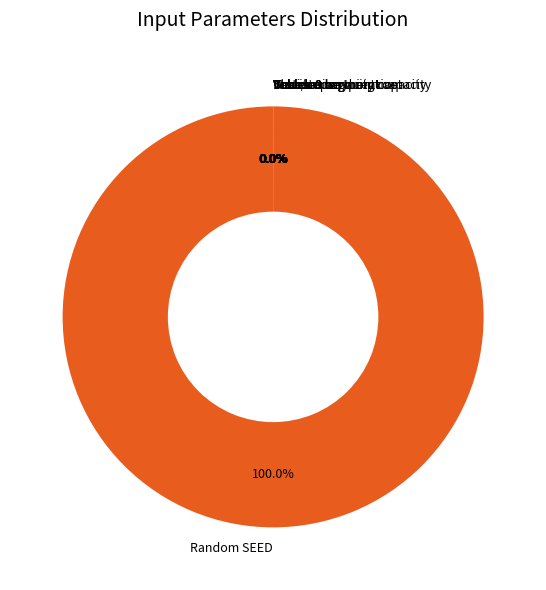

Which category accounts for the majority?

Random SEED